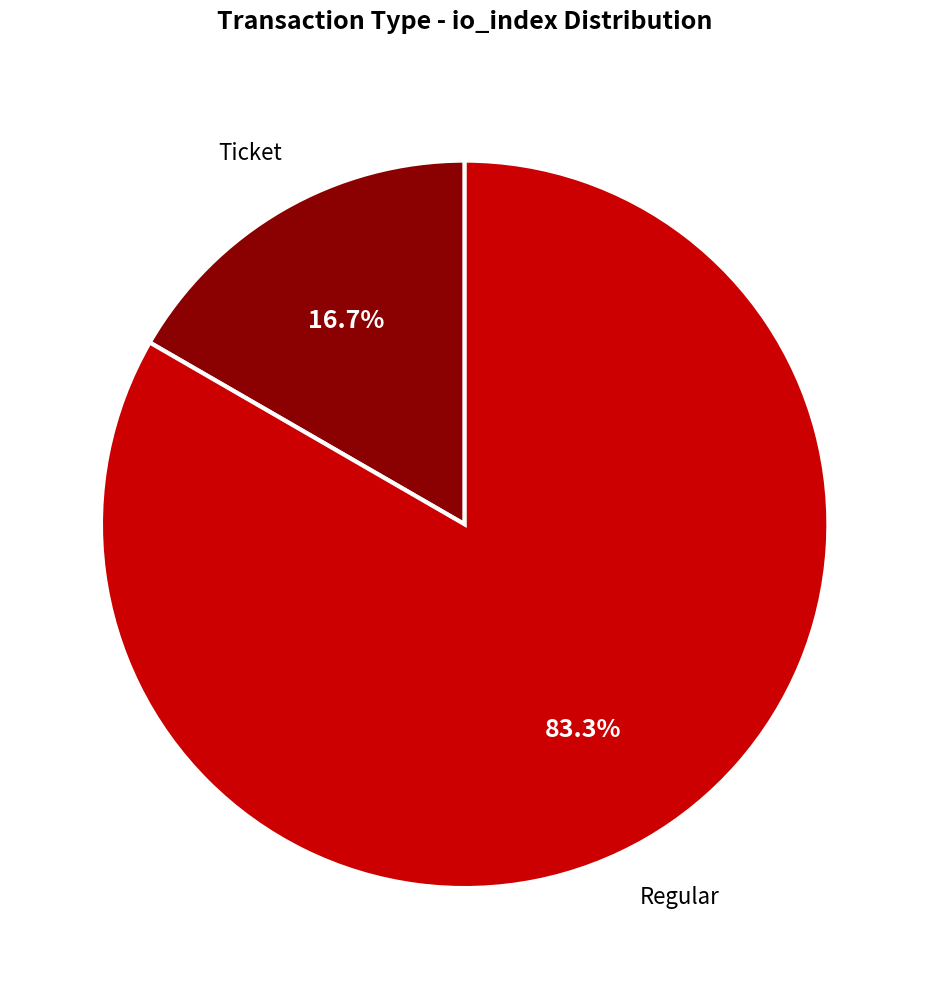

Is there a majority slice in this chart?

Yes